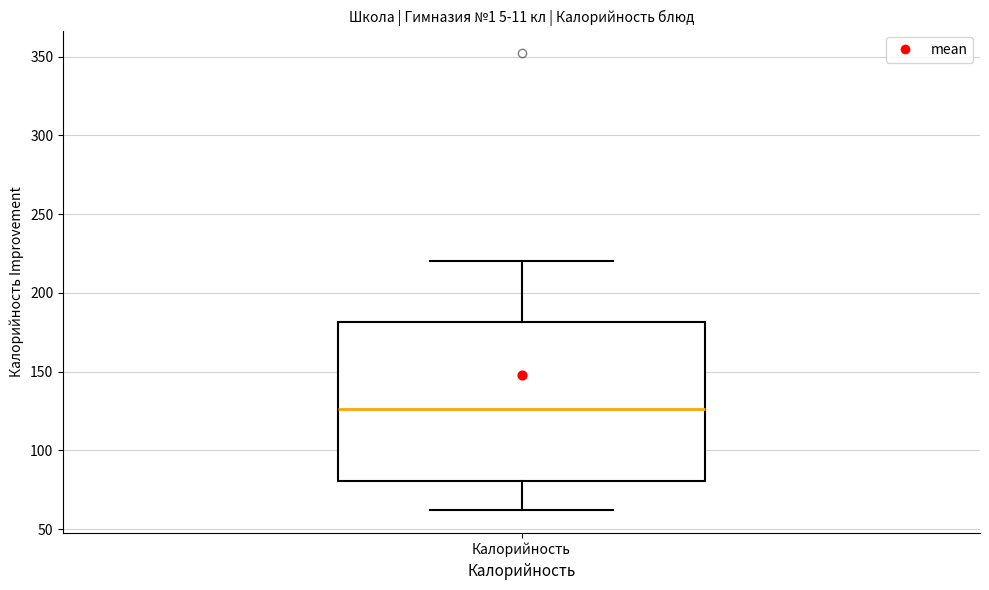

Transcribe this box plot: give where the median line is, the range the box spans, and where the two whiskers end, as read against the y-axis. The values are not printed on the chart, so give them approximately, as read against the axis.

median 125, box 80 to 180, whiskers 60 to 220